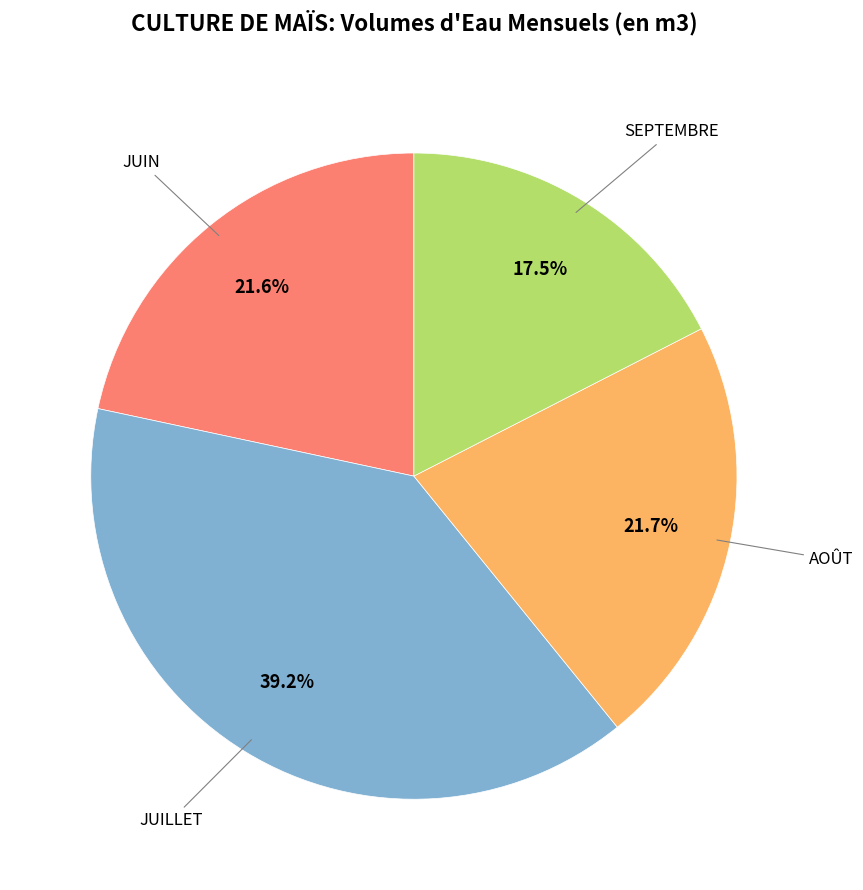

Does any single category account for the majority?

No